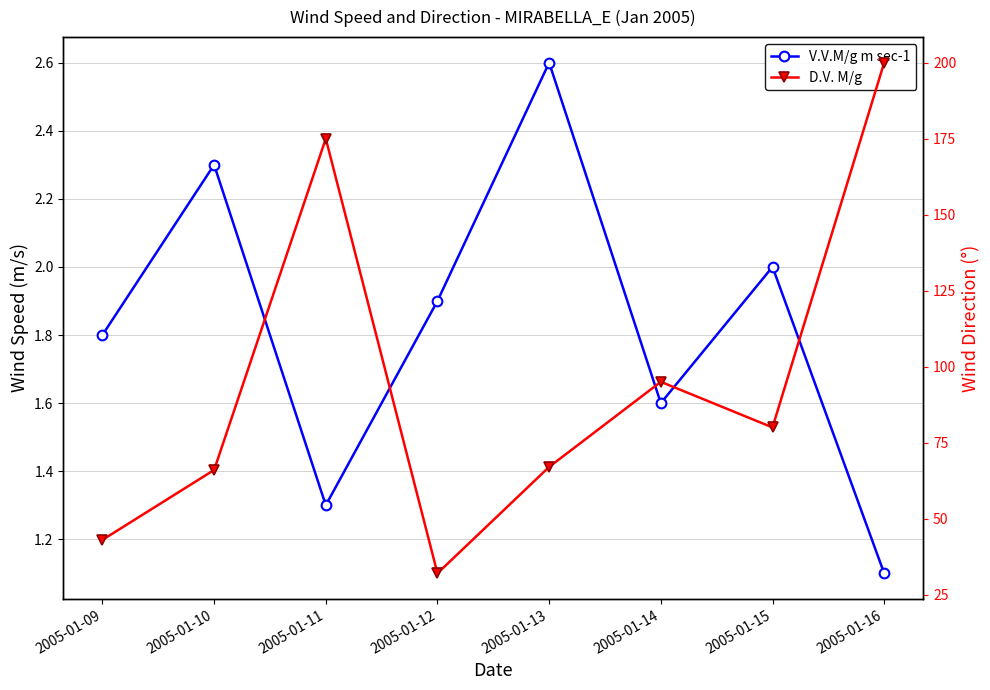

Rank the series at 2005-01-10 from lowest to highest value.

V.V.M/g m sec-1, D.V. M/g